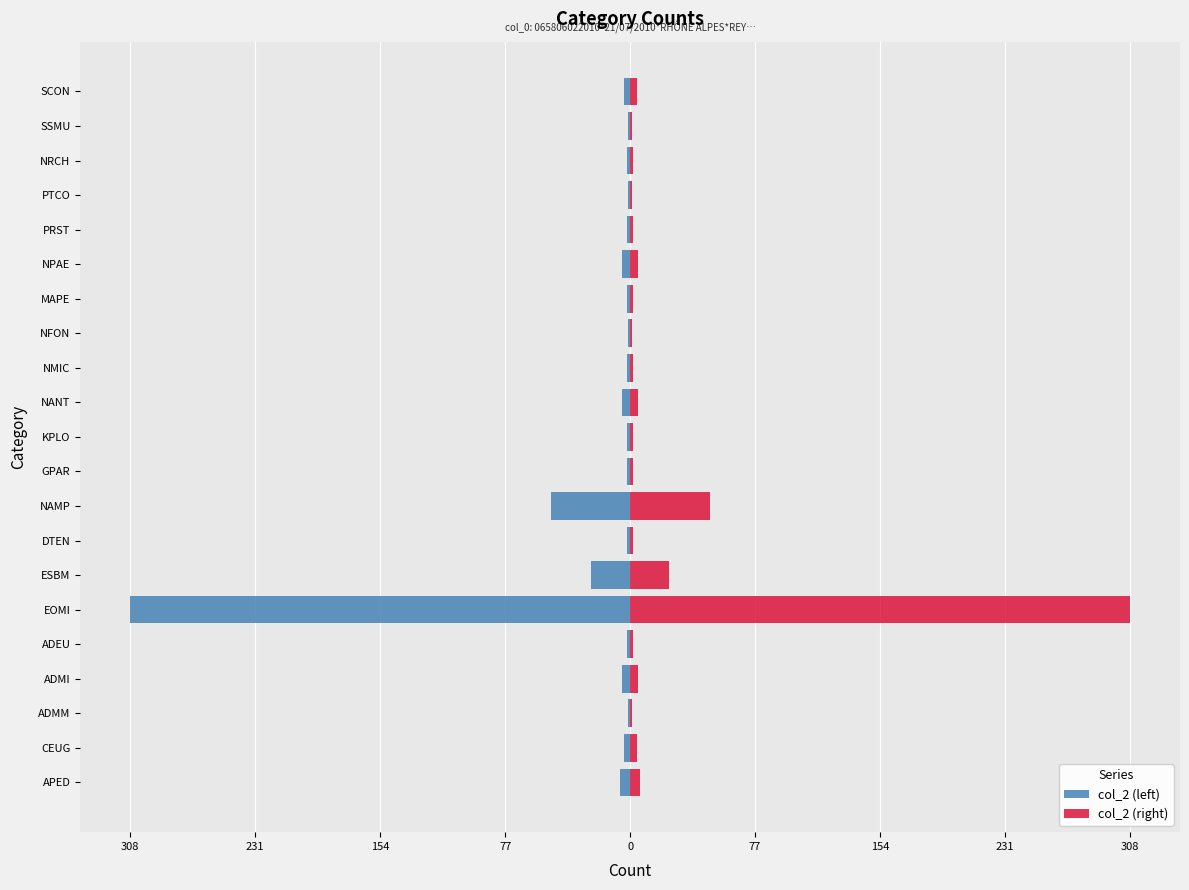

Between ADMI and ADMM, which is larger?

ADMM